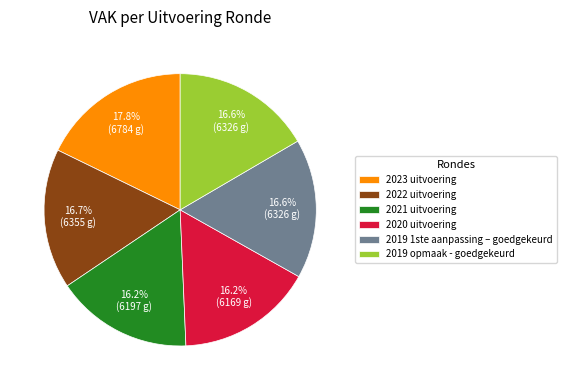

Between 2020 uitvoering and 2023 uitvoering, which is larger?

2023 uitvoering